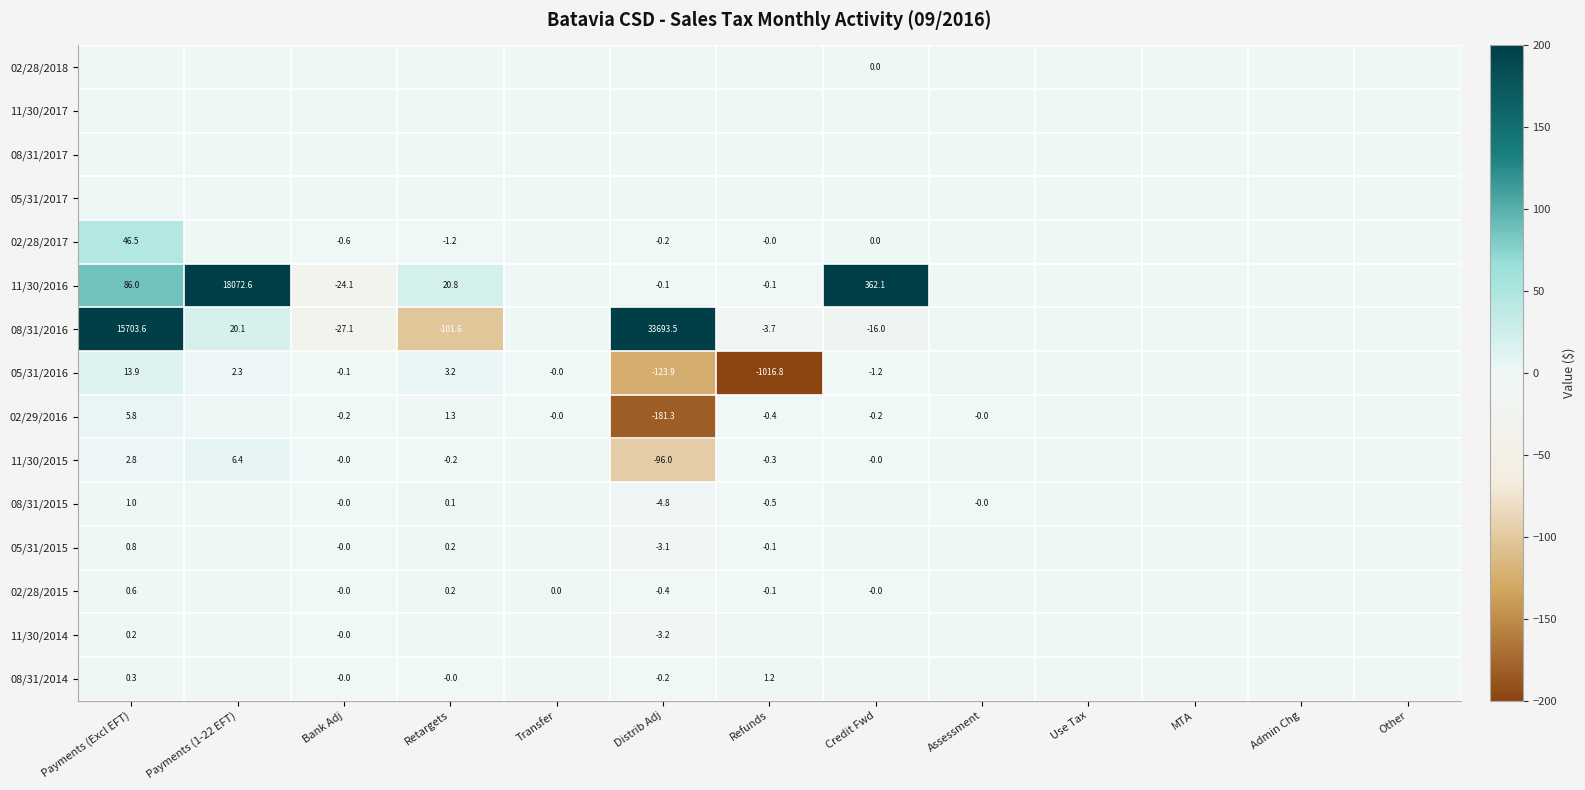

Which has a higher value, Bank Adj or Admin Chg?

Bank Adj